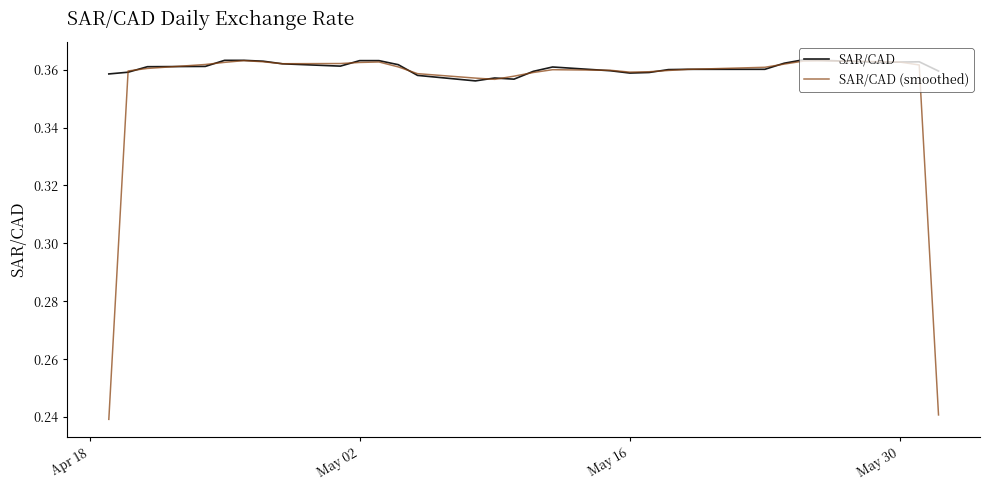

Which series has the widest spread of values?

SAR/CAD (smoothed)